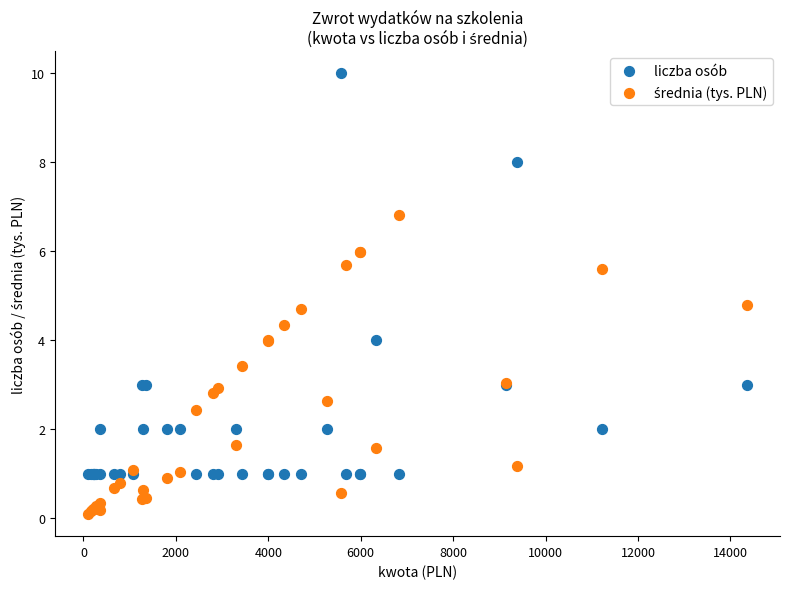

What is the X range (max minus min) for the scatter plot?

14265.0